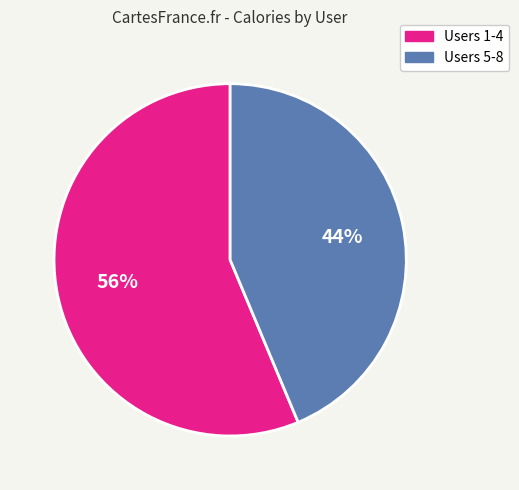

How many slices are in this pie chart?

2